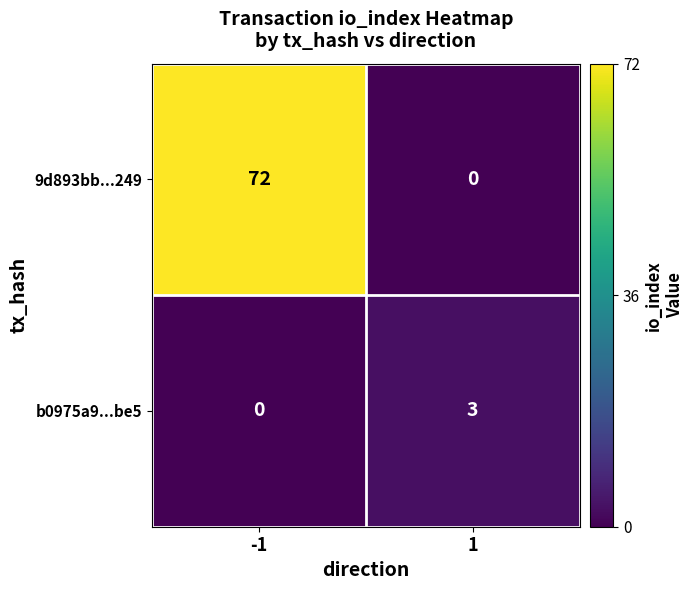

Which series has the largest total across all categories?

9d893bb...249